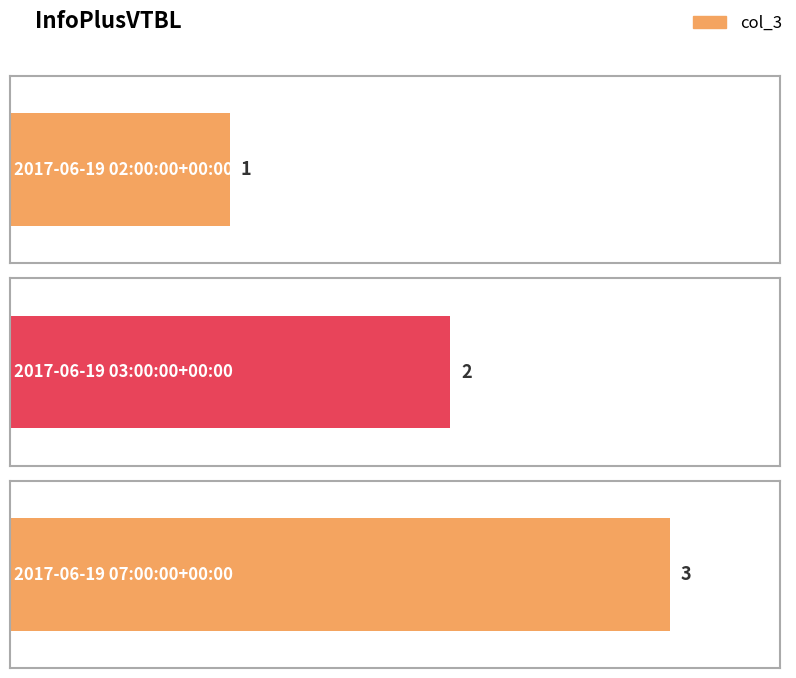

At which label is the value closest to 2?

2017-06-19 03:00:00+00:00